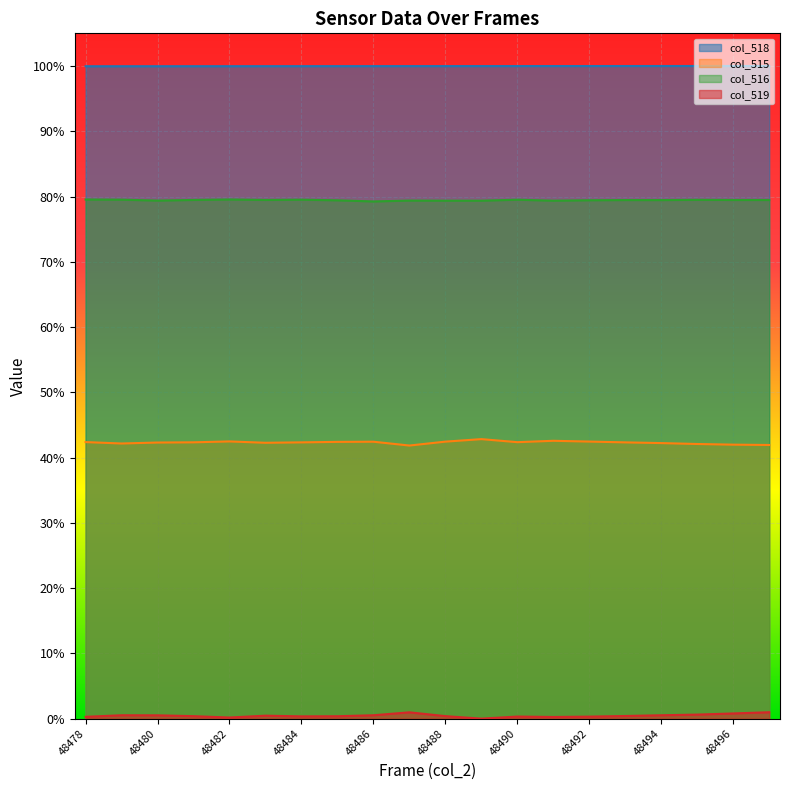

True or false: col_516 and col_519 cross at least once.

False